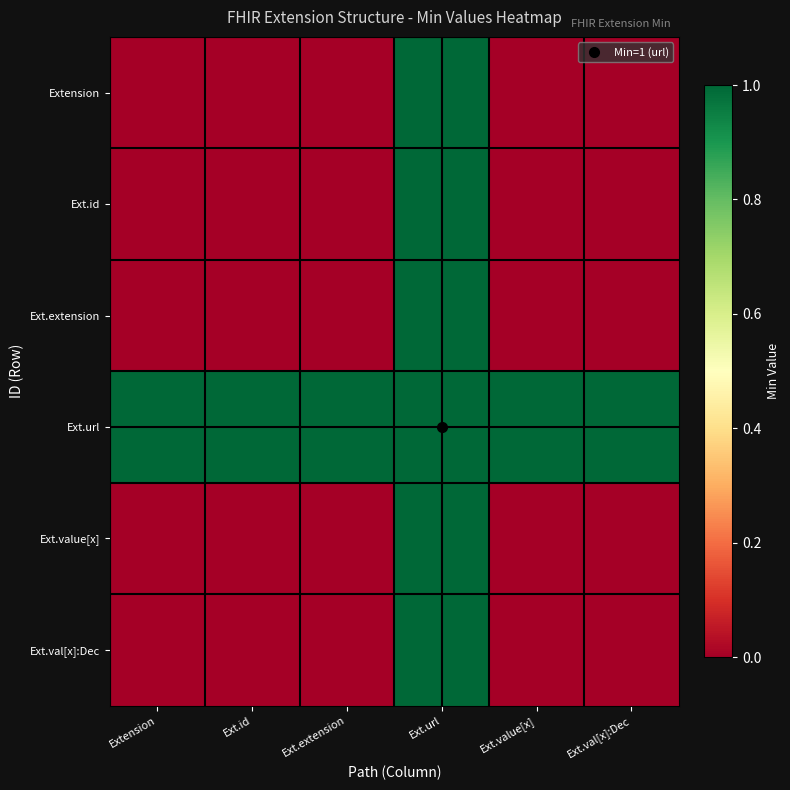

Reading left to right, what are all the values shown in this chart?

Extension: Extension=0	Ext.id=0	Ext.extension=0	Ext.url=1	Ext.value[x]=0	Ext.val[x]:Dec=0
Ext.id: Extension=0	Ext.id=0	Ext.extension=0	Ext.url=1	Ext.value[x]=0	Ext.val[x]:Dec=0
Ext.extension: Extension=0	Ext.id=0	Ext.extension=0	Ext.url=1	Ext.value[x]=0	Ext.val[x]:Dec=0
Ext.url: Extension=1	Ext.id=1	Ext.extension=1	Ext.url=1	Ext.value[x]=1	Ext.val[x]:Dec=1
Ext.value[x]: Extension=0	Ext.id=0	Ext.extension=0	Ext.url=1	Ext.value[x]=0	Ext.val[x]:Dec=0
Ext.val[x]:Dec: Extension=0	Ext.id=0	Ext.extension=0	Ext.url=1	Ext.value[x]=0	Ext.val[x]:Dec=0